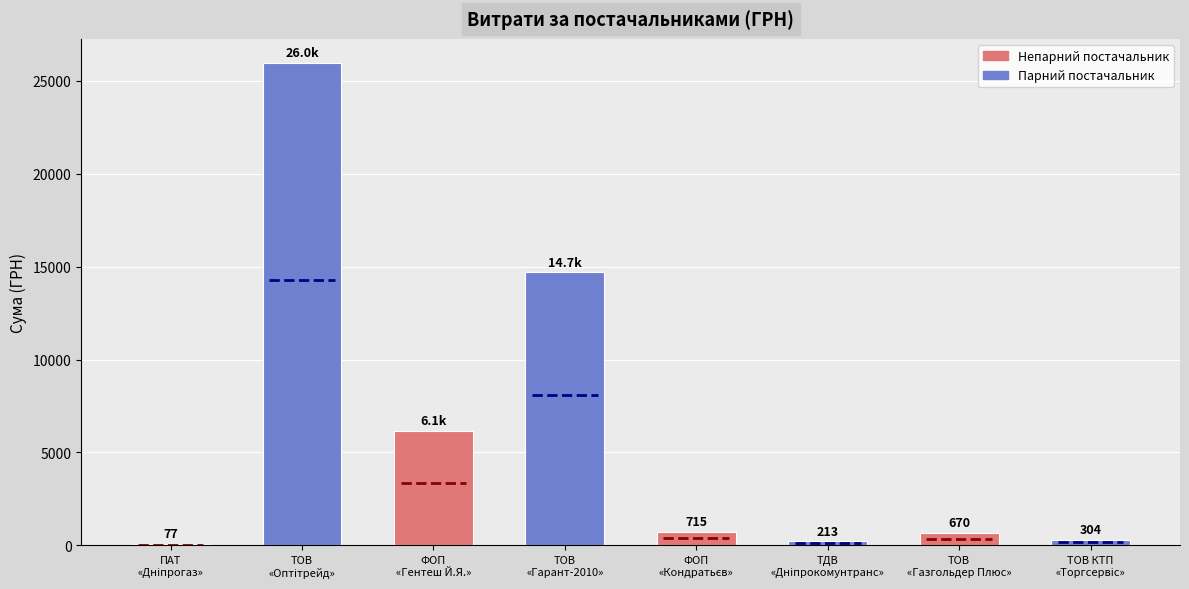

How many data points are less than 715?

4